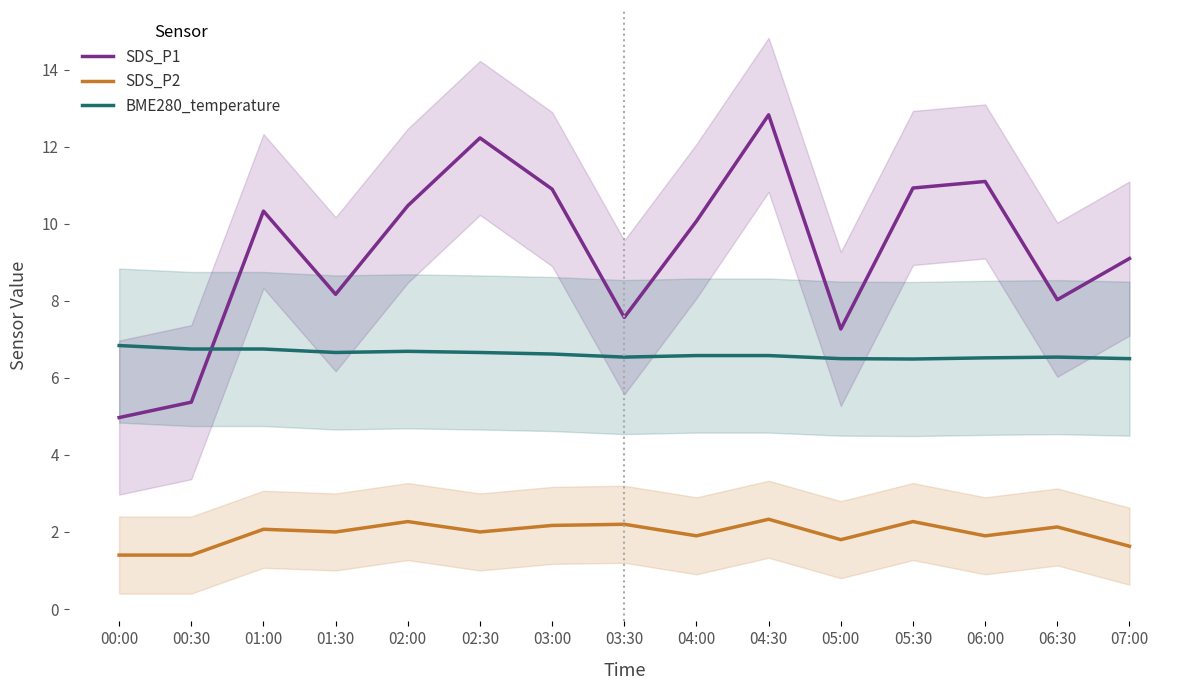

Reading left to right, list all the values displayed in this chart.

SDS_P1: 5.0	5.4	10.3	8.2	10.5	12.2	10.9	7.6	10.1	12.8	7.3	10.9	11.1	8.0	9.1
SDS_P2: 1.4	1.4	2.1	2.0	2.3	2.0	2.2	2.2	1.9	2.3	1.8	2.3	1.9	2.1	1.6
BME280_temperature: 6.8	6.8	6.8	6.7	6.7	6.7	6.6	6.5	6.6	6.6	6.5	6.5	6.5	6.5	6.5